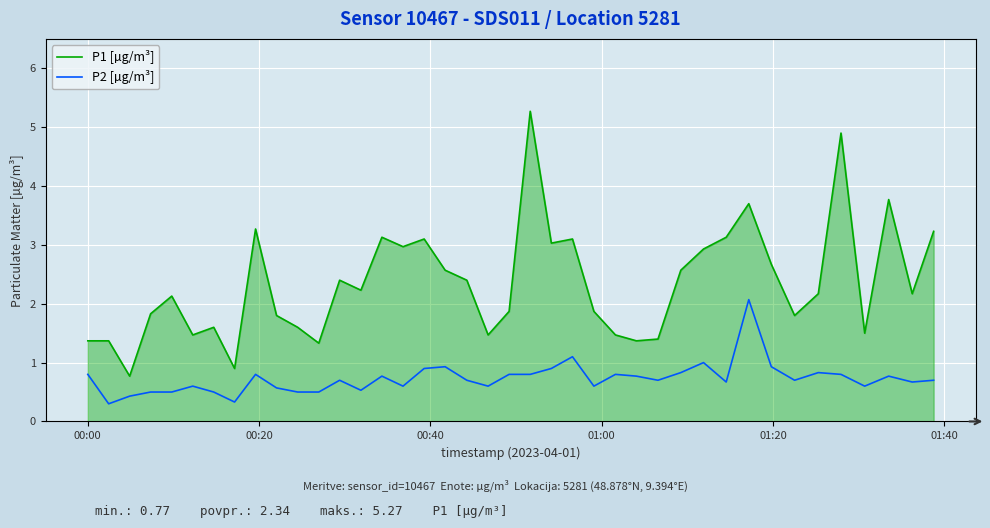

What is the greatest value displayed?

5.3